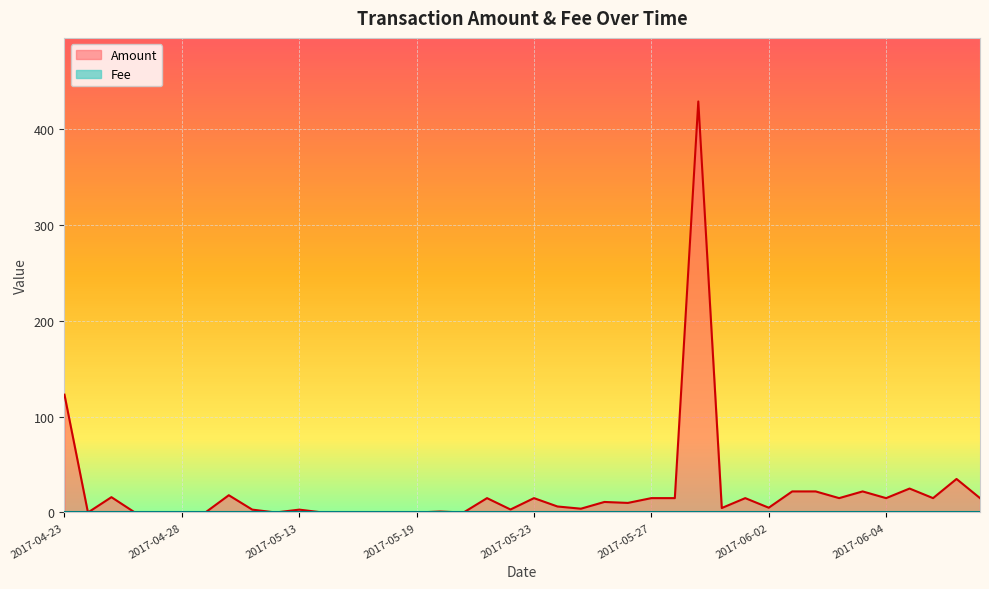

At which label is Amount closest to 214?

2017-04-23